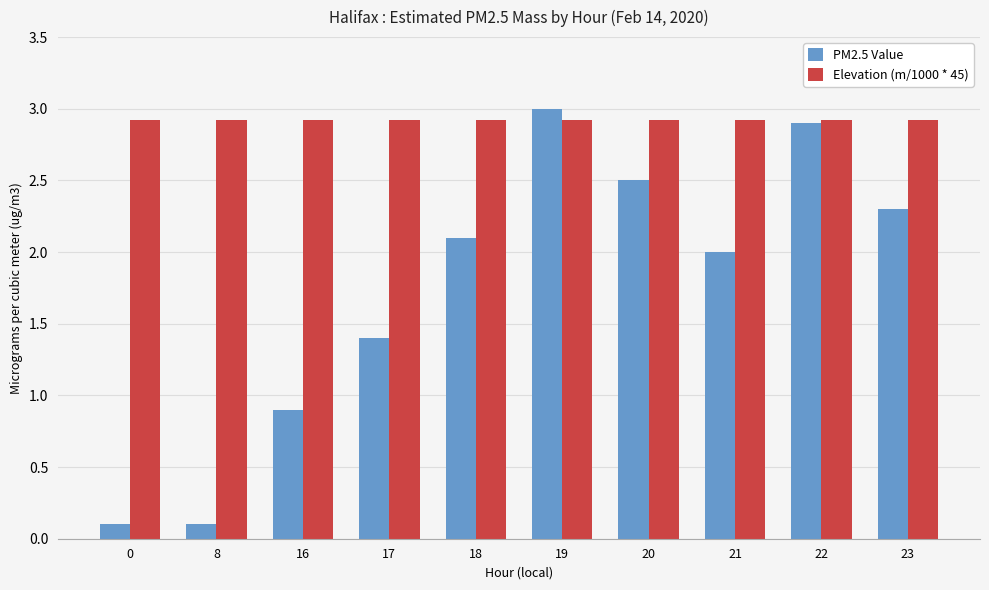

What is the difference between the maximum and second lowest values in the PM2.5 Value series?

2.9